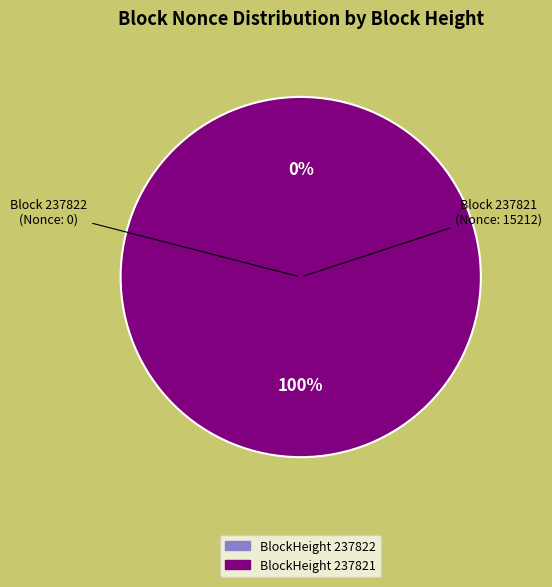

How many segments does this pie chart have?

2